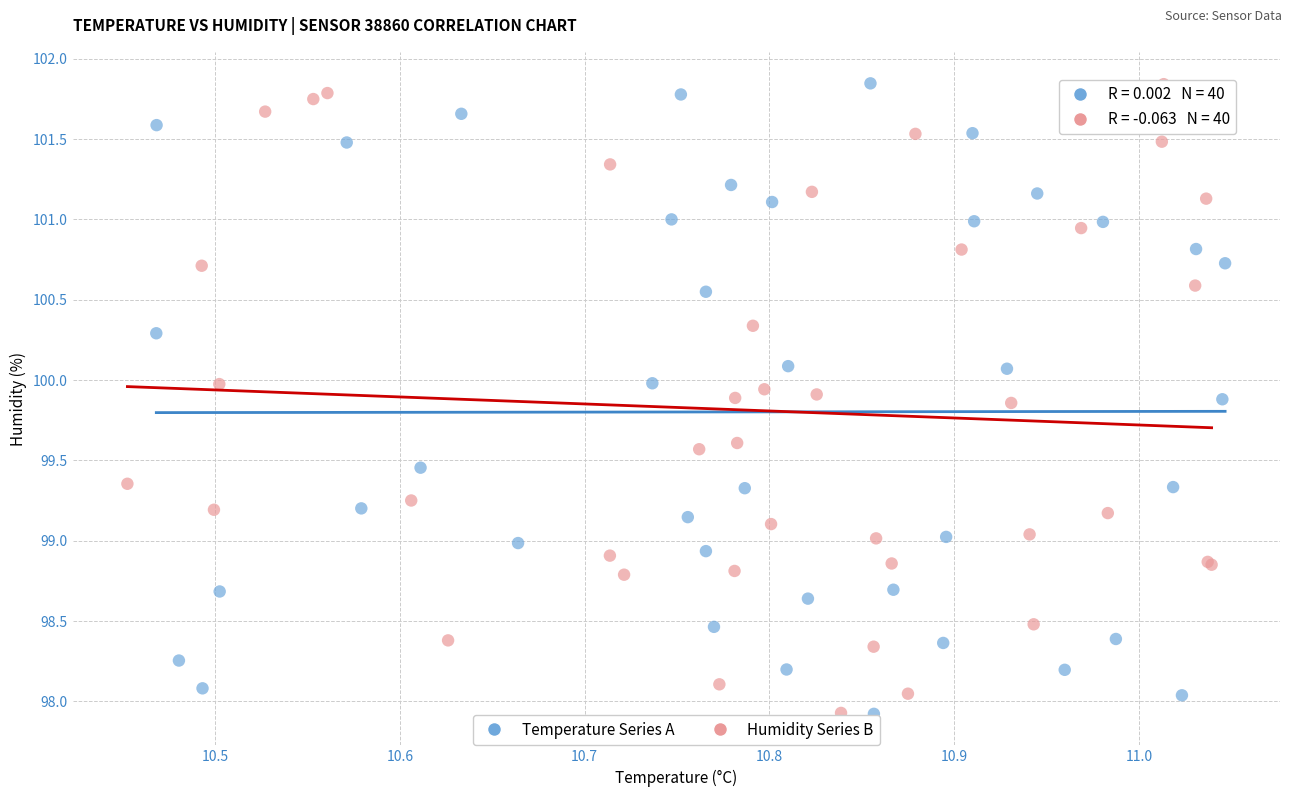

What are all the series names shown in the legend?

Temperature Series A, Humidity Series B